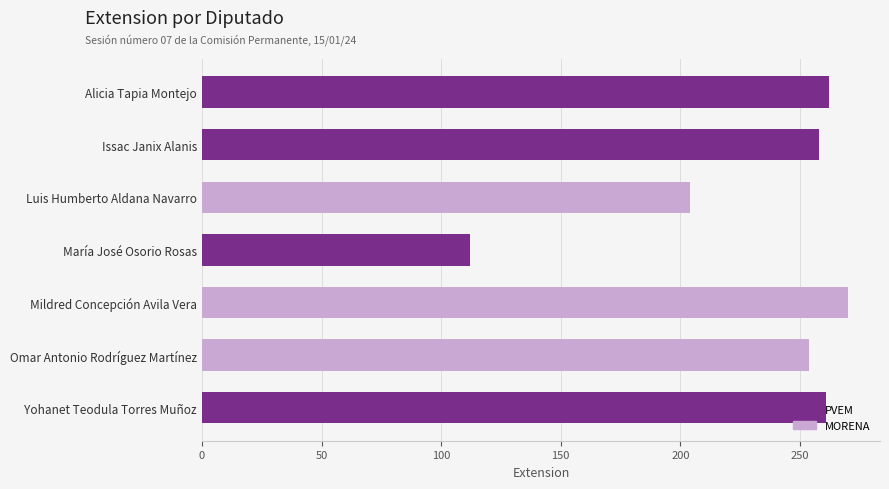

What is the smallest value displayed?

112